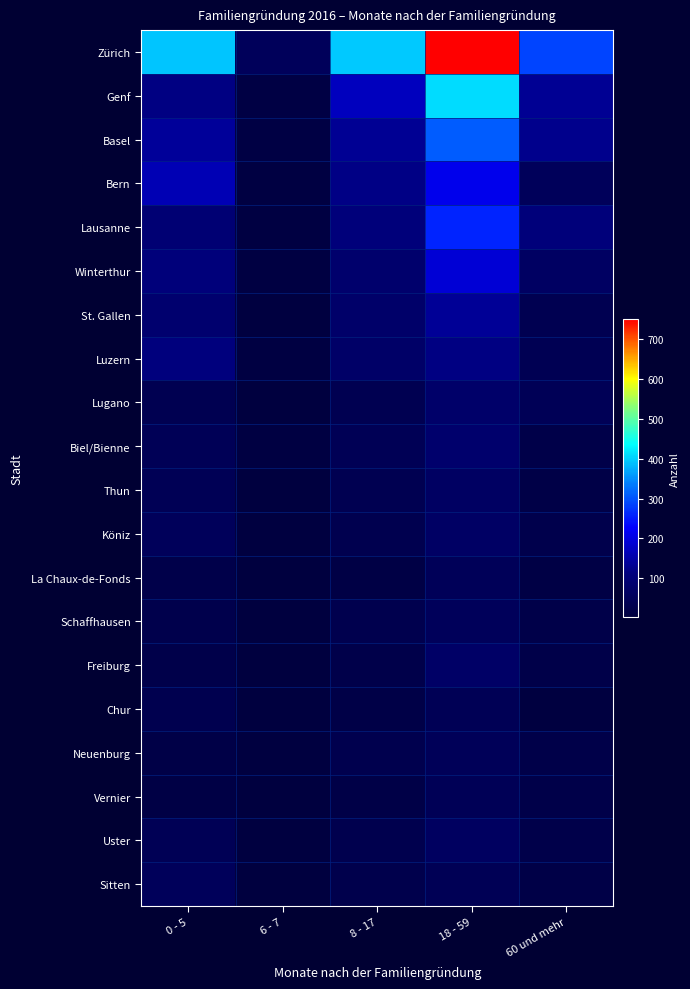

Reading right to left, list all the values displayed in this chart.

Zürich: 60 und mehr=288	18 - 59=751	8 - 17=396	6 - 7=50	0 - 5=394
Genf: 60 und mehr=131	18 - 59=411	8 - 17=169	6 - 7=12	0 - 5=117
Basel: 60 und mehr=125	18 - 59=309	8 - 17=131	6 - 7=11	0 - 5=138
Bern: 60 und mehr=50	18 - 59=211	8 - 17=120	6 - 7=10	0 - 5=161
Lausanne: 60 und mehr=107	18 - 59=259	8 - 17=106	6 - 7=9	0 - 5=95
Winterthur: 60 und mehr=66	18 - 59=191	8 - 17=82	6 - 7=10	0 - 5=105
St. Gallen: 60 und mehr=35	18 - 59=134	8 - 17=76	6 - 7=7	0 - 5=84
Luzern: 60 und mehr=38	18 - 59=117	8 - 17=73	6 - 7=10	0 - 5=111
Lugano: 60 und mehr=43	18 - 59=77	8 - 17=35	6 - 7=4	0 - 5=37
Biel/Bienne: 60 und mehr=20	18 - 59=82	8 - 17=42	6 - 7=8	0 - 5=44
Thun: 60 und mehr=18	18 - 59=65	8 - 17=36	6 - 7=4	0 - 5=41
Köniz: 60 und mehr=27	18 - 59=69	8 - 17=33	6 - 7=5	0 - 5=50
La Chaux-de-Fonds: 60 und mehr=14	18 - 59=48	8 - 17=15	6 - 7=2	0 - 5=24
Schaffhausen: 60 und mehr=22	18 - 59=51	8 - 17=29	6 - 7=4	0 - 5=27
Freiburg: 60 und mehr=20	18 - 59=71	8 - 17=25	6 - 7=4	0 - 5=25
Chur: 60 und mehr=6	18 - 59=42	8 - 17=18	6 - 7=3	0 - 5=33
Neuenburg: 60 und mehr=21	18 - 59=46	8 - 17=30	6 - 7=6	0 - 5=19
Vernier: 60 und mehr=22	18 - 59=45	8 - 17=17	6 - 7=4	0 - 5=16
Uster: 60 und mehr=23	18 - 59=62	8 - 17=29	6 - 7=7	0 - 5=42
Sitten: 60 und mehr=19	18 - 59=41	8 - 17=27	6 - 7=2	0 - 5=49